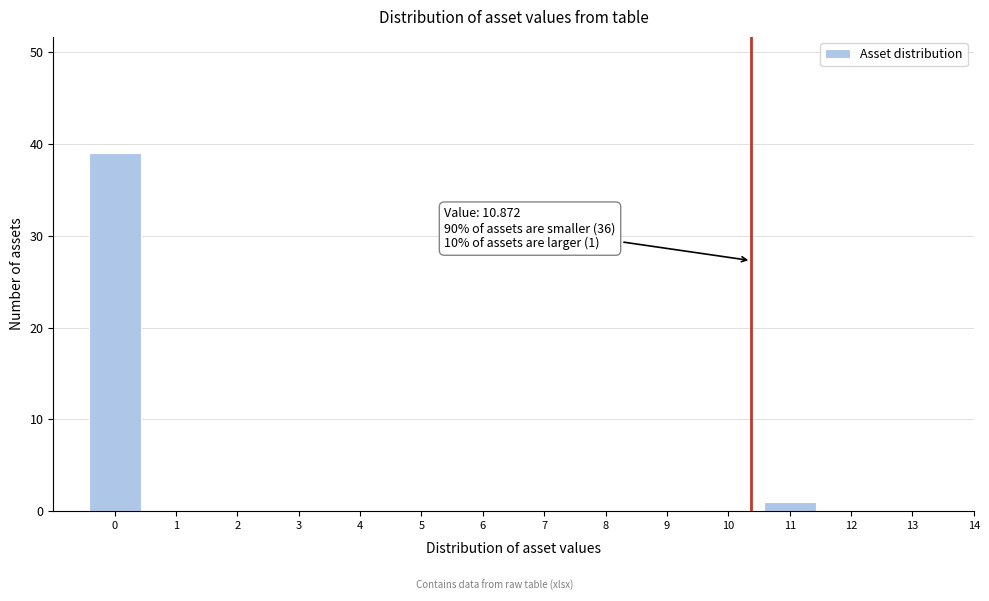

Reading right to left, list all the values displayed in this chart.

14=0	13=0	12=0	11=1	10=0	9=0	8=0	7=0	6=0	5=0	4=0	3=0	2=0	1=0	0=39